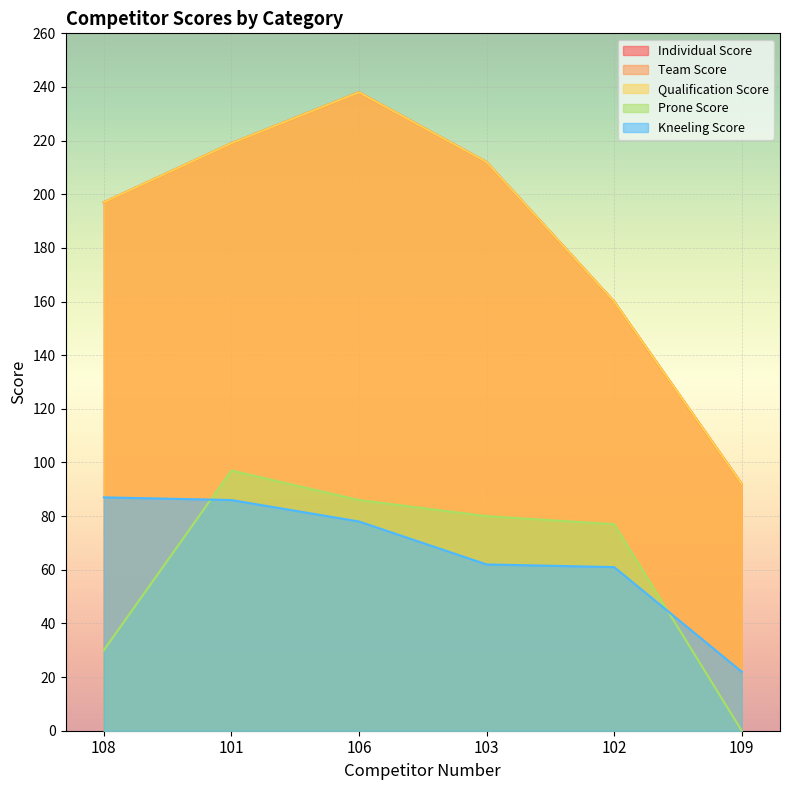

Between 101 and 106, which series saw the biggest shift?

Individual Score